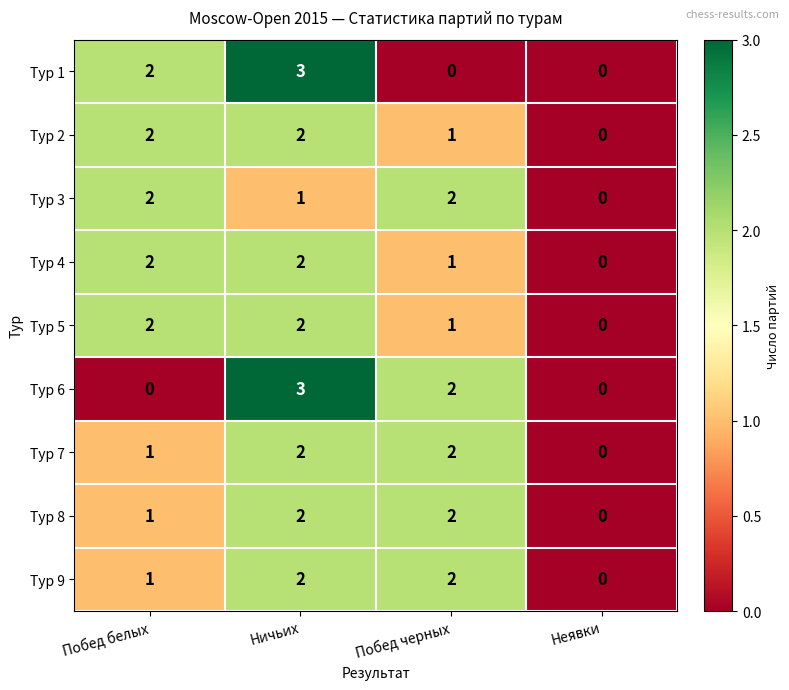

Count the Тур 2 values in the range 1 to 2.

3